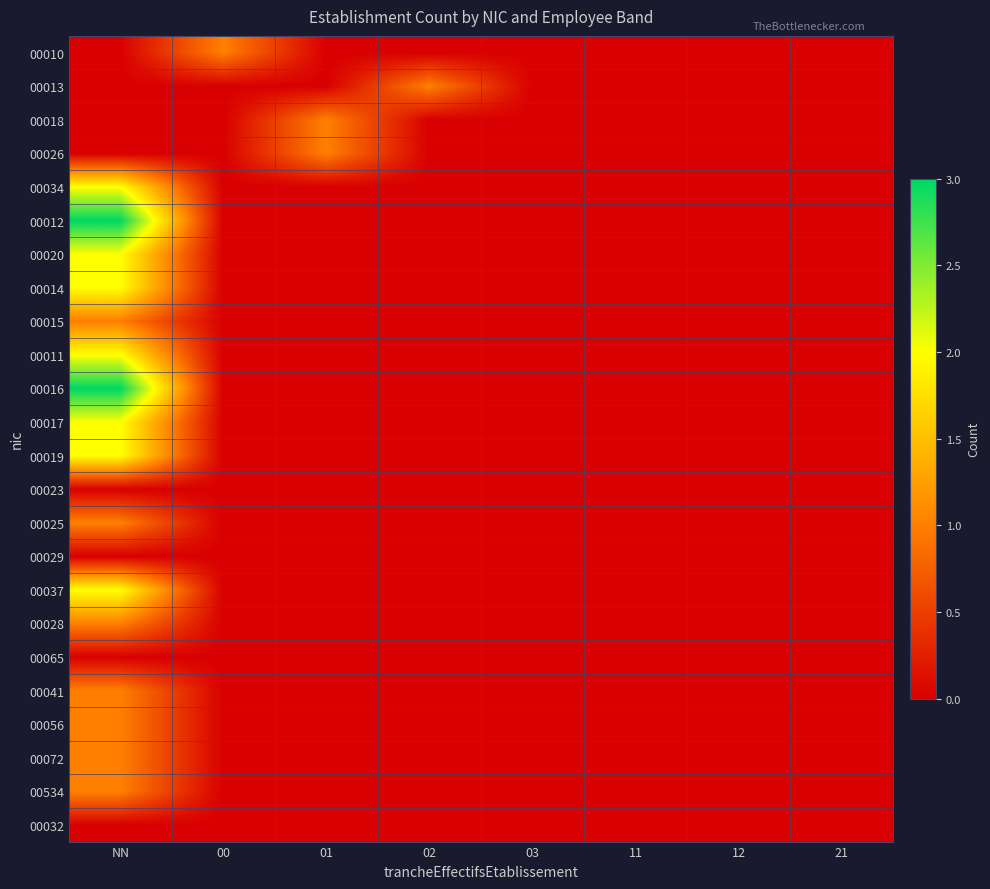

Count the number of categories in the chart.

8